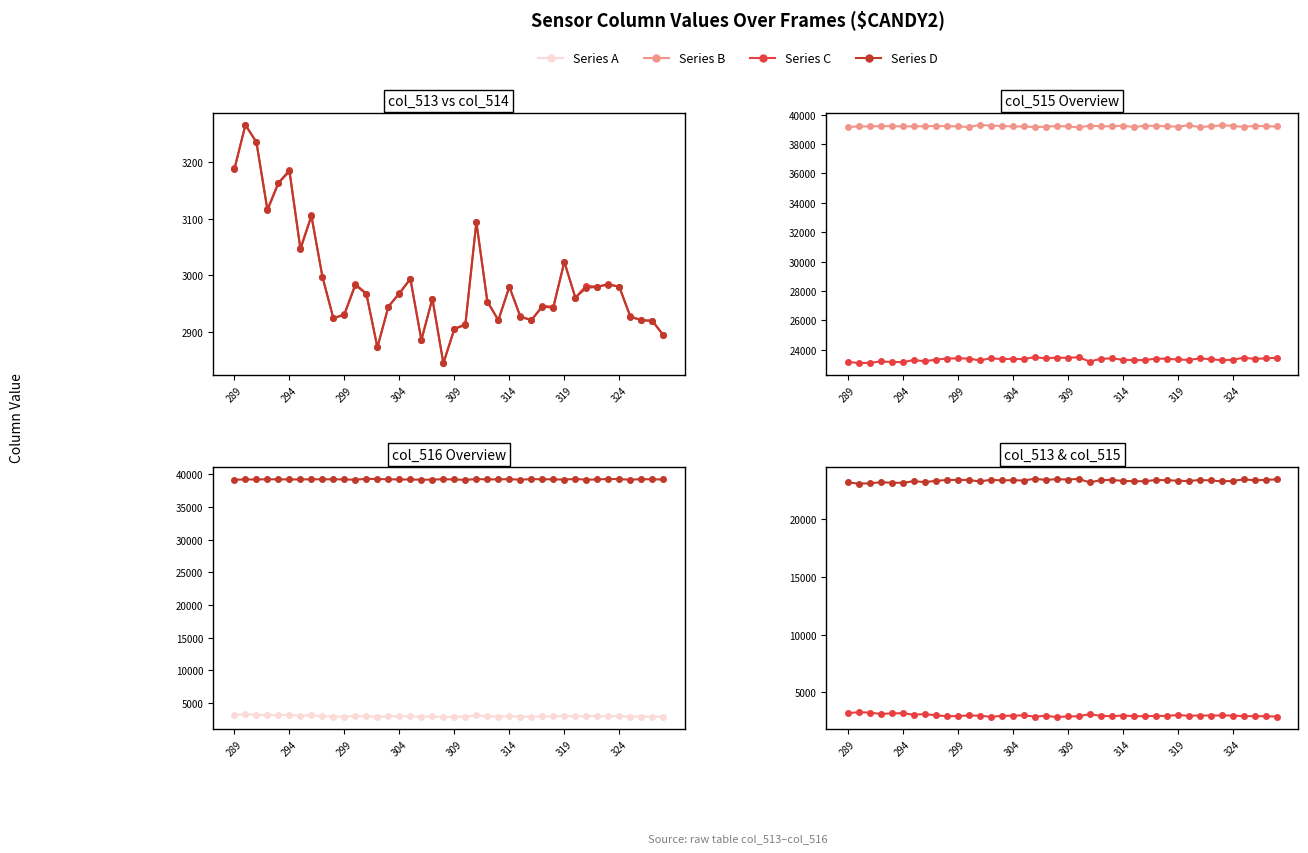

Rank the series at 29 from lowest to highest value.

col_514, col_513, col_515, col_516